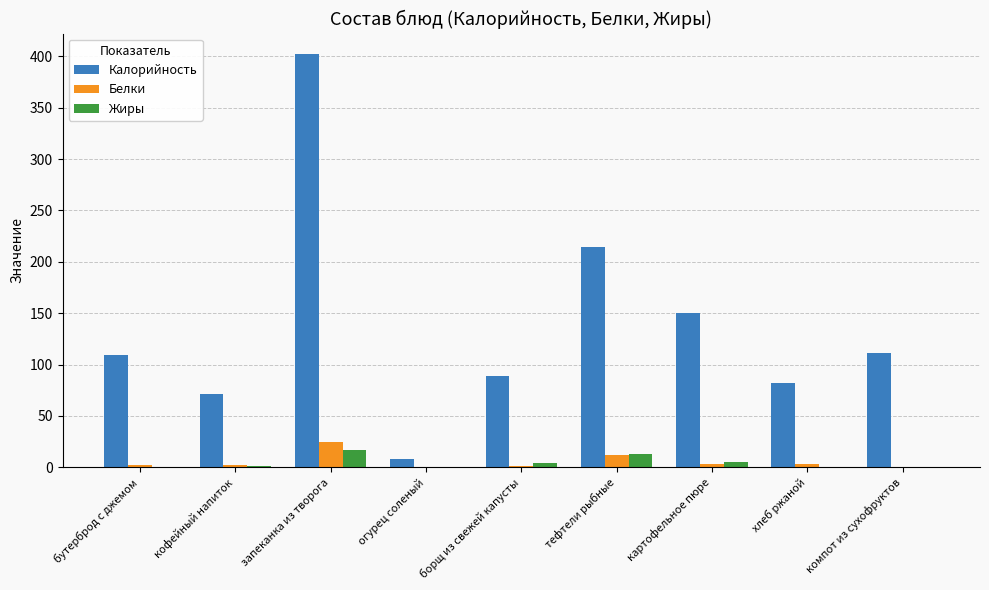

Where is Калорийность nearest to the value 204?

тефтели рыбные